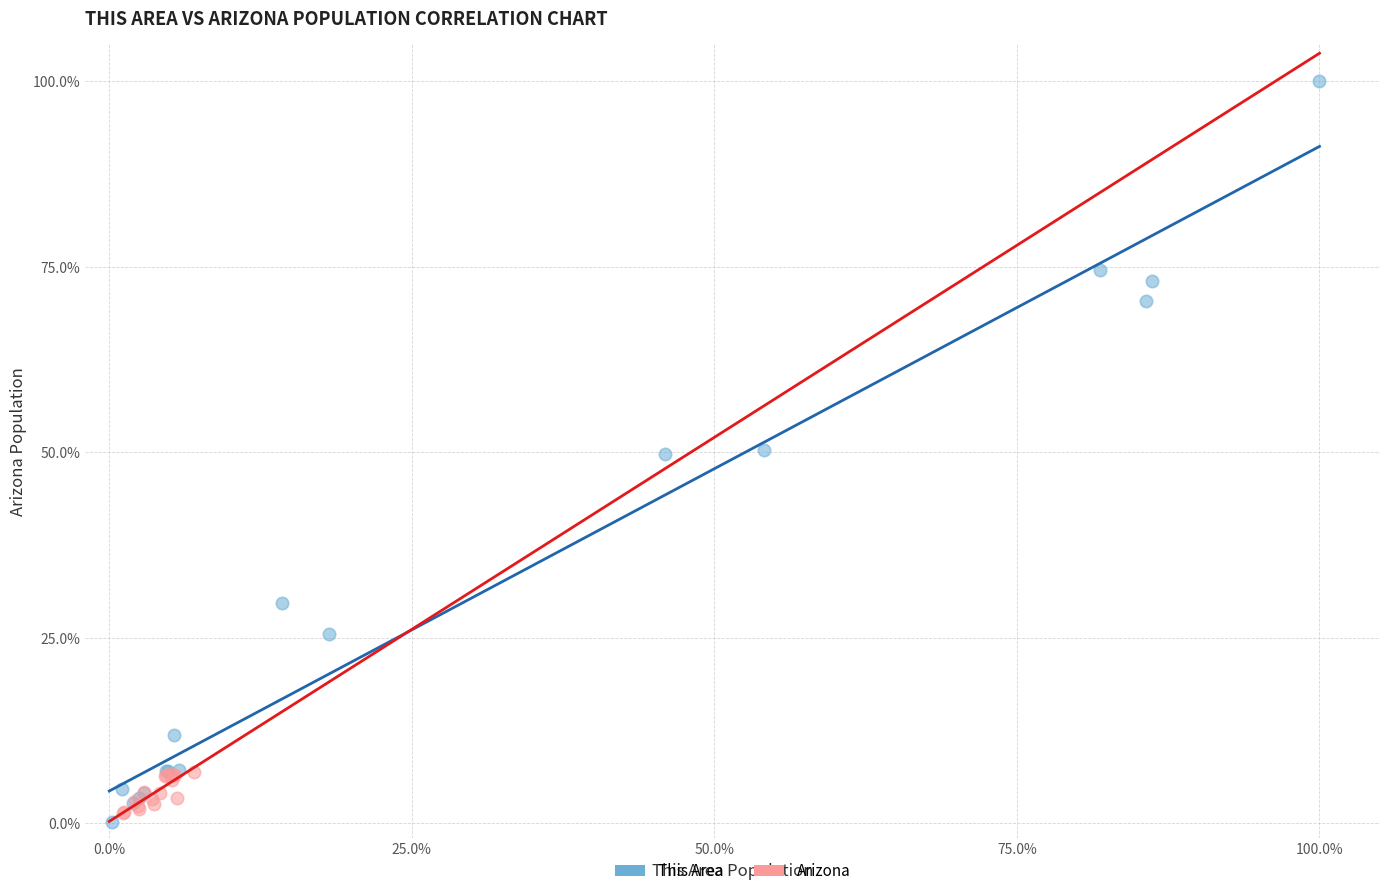

Which series reaches the maximum Y coordinate?

This Area